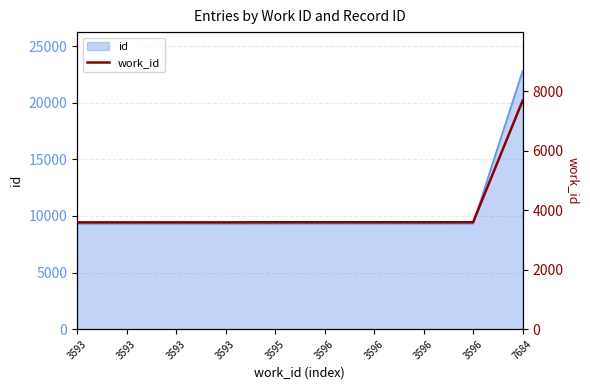

What is the difference between the values at 3596 and 3595?

1